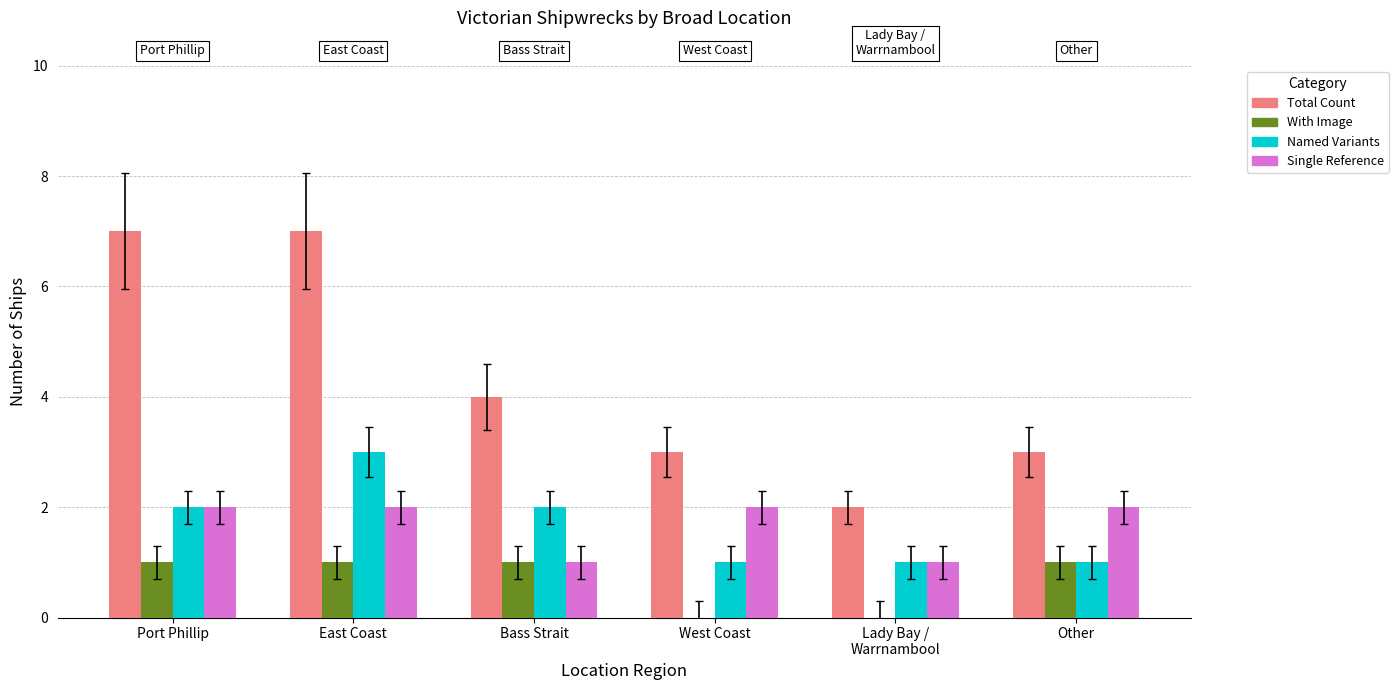

Reading left to right, transcribe all the data shown in this chart.

Total Count: Port Phillip=7	East Coast=7	Bass Strait=4	West Coast=3	Lady Bay /
Warrnambool=2	Other=3
With Image: Port Phillip=1	East Coast=1	Bass Strait=1	West Coast=0	Lady Bay /
Warrnambool=0	Other=1
Named Variants: Port Phillip=2	East Coast=3	Bass Strait=2	West Coast=1	Lady Bay /
Warrnambool=1	Other=1
Single Reference: Port Phillip=2	East Coast=2	Bass Strait=1	West Coast=2	Lady Bay /
Warrnambool=1	Other=2